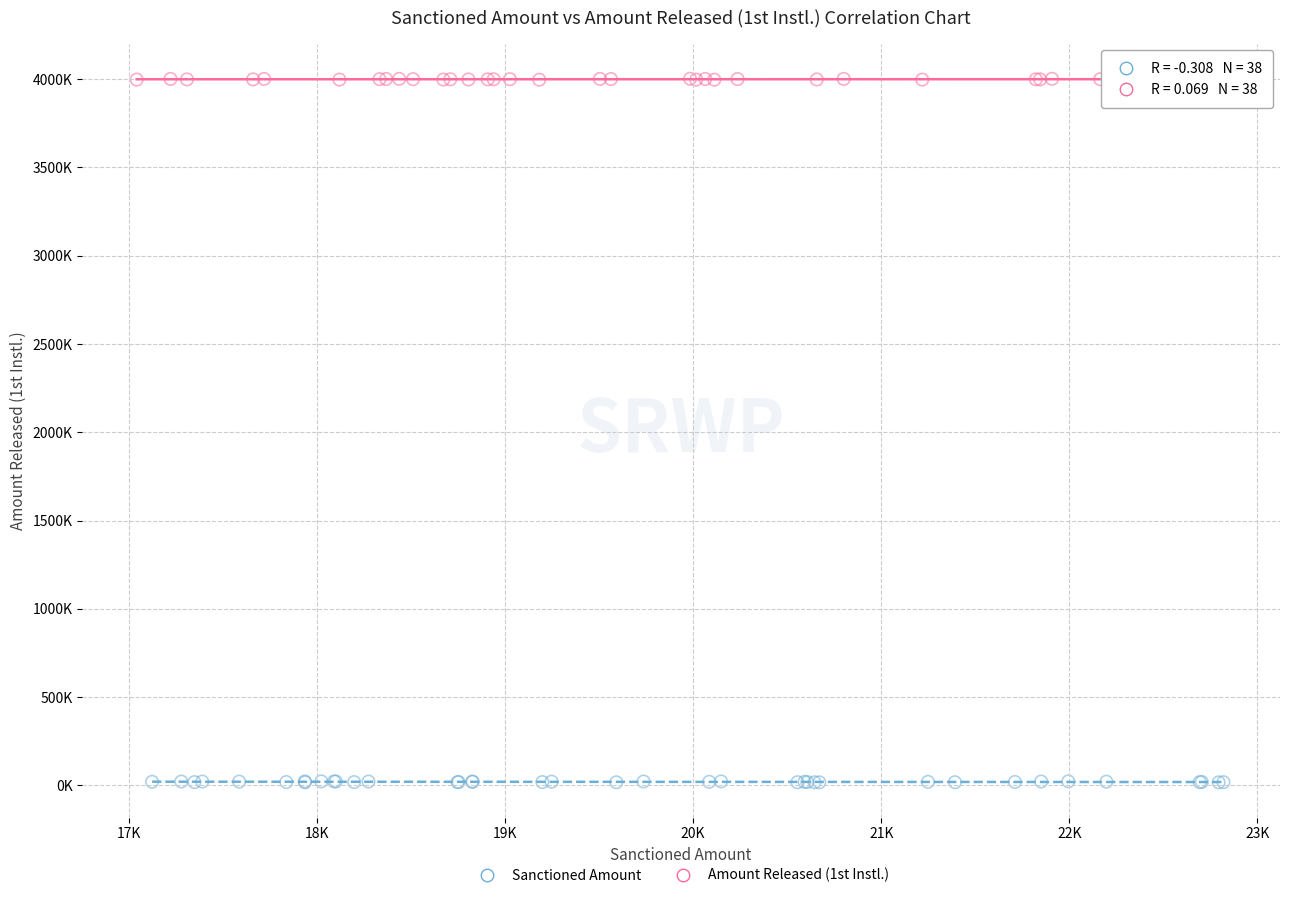

What are all the series names shown in the legend?

Sanctioned Amount, Amount Released (1st Instl.)